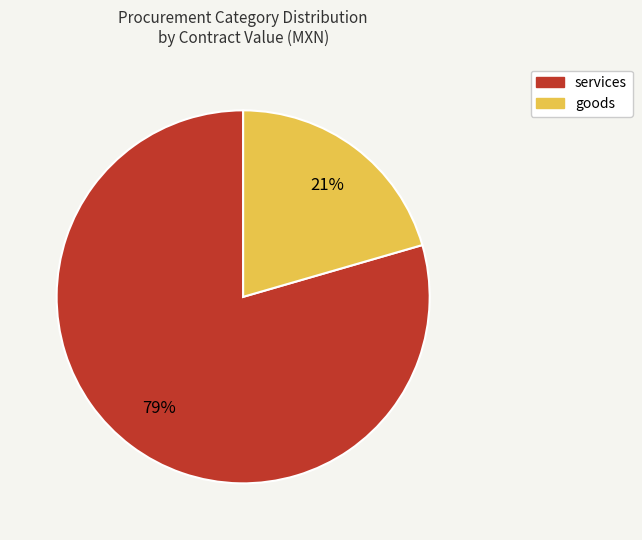

Combined, do goods and services account for over 50%?

Yes